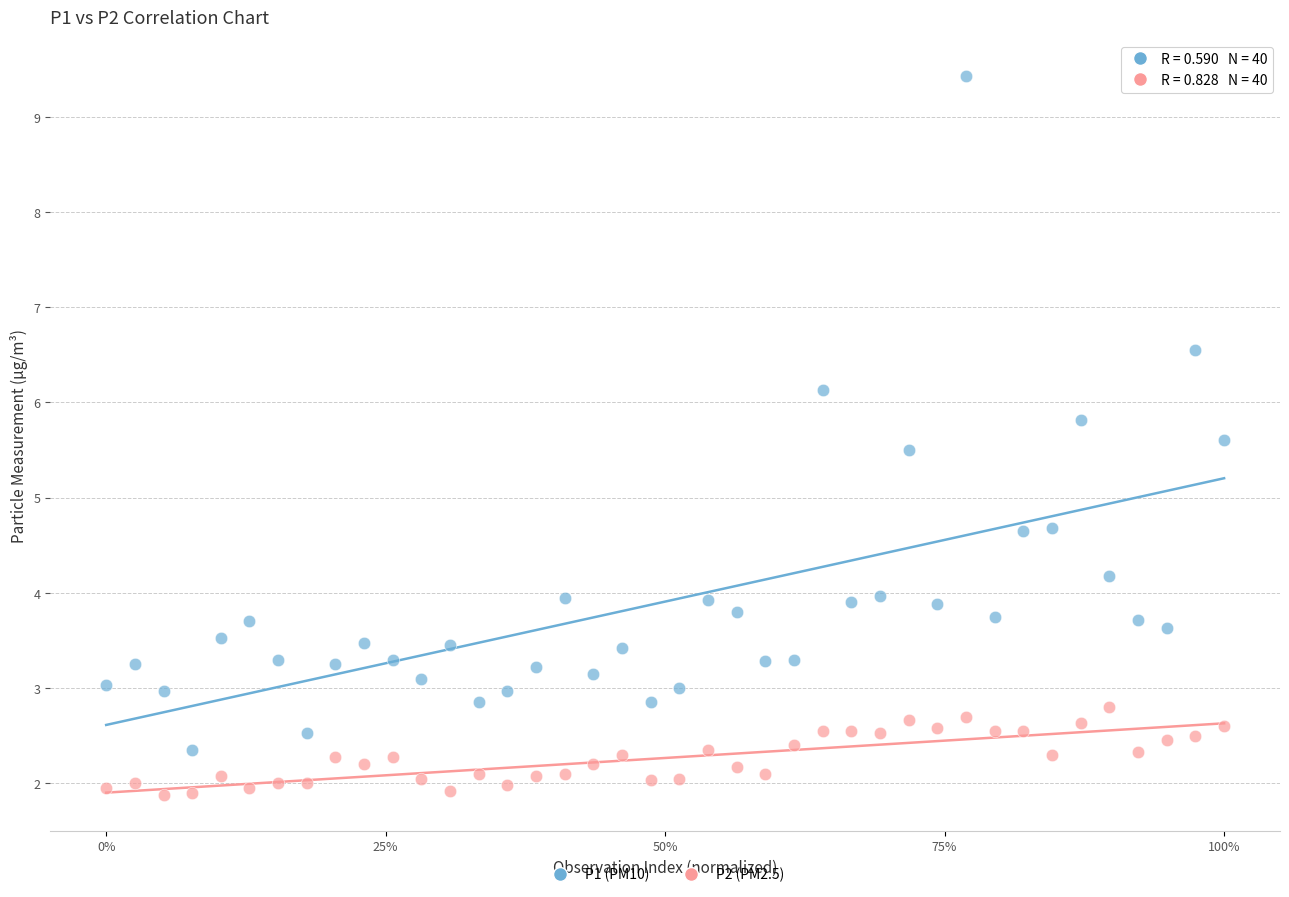

Which series has the widest spread of Y values?

P1 (PM10)